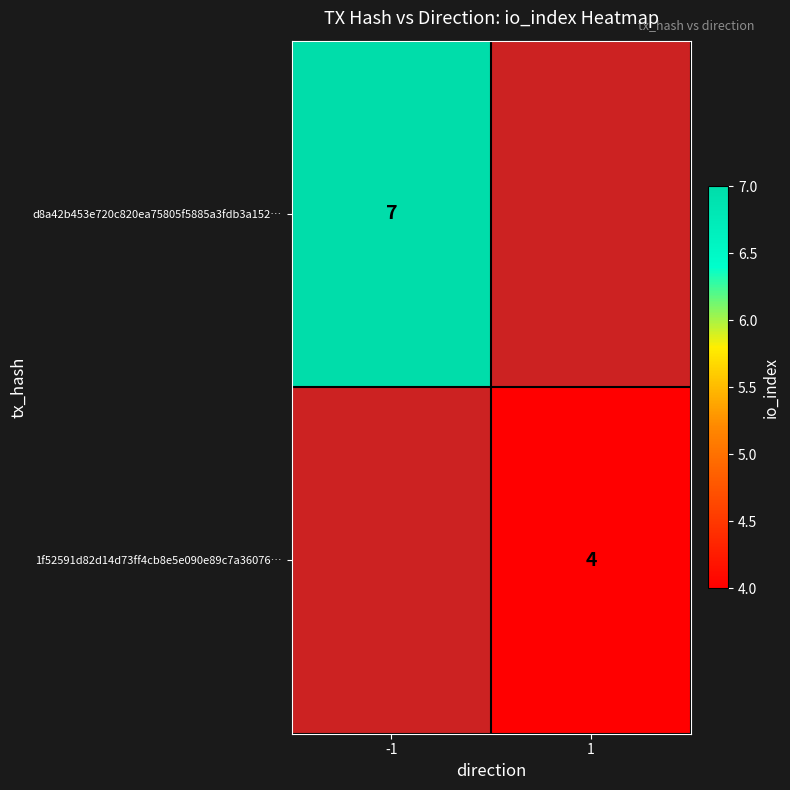

The value of 1f52591d82d14d73ff4cb8e5e090e89c7a36076… at 1 is 2. True or false?

False